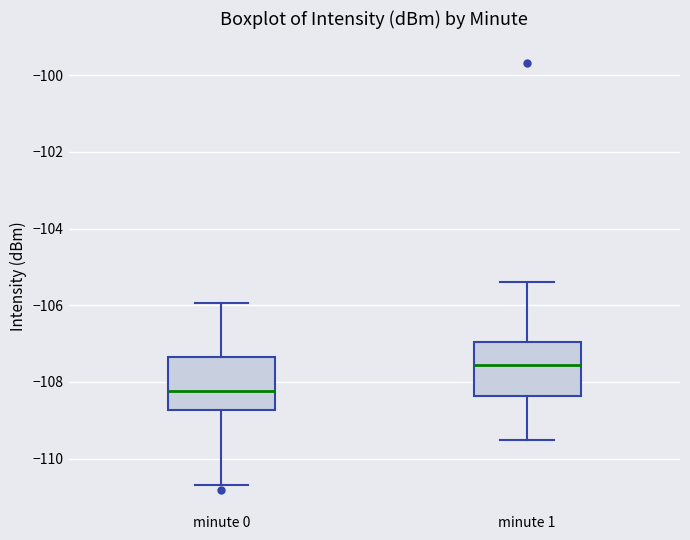

Which box's median line is the highest?

minute 1